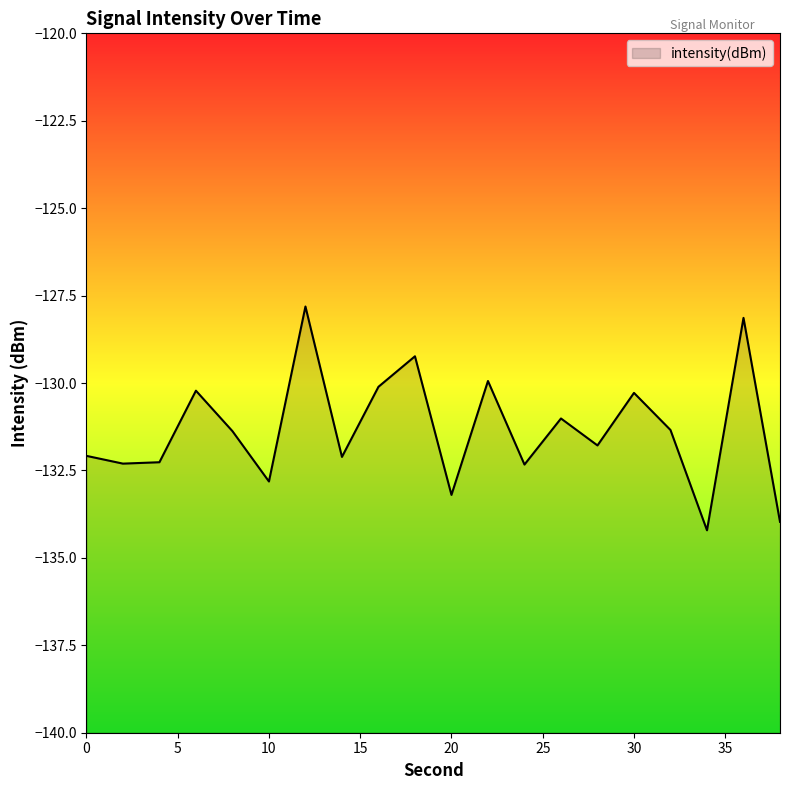

Reading left to right, extract all data points from this chart.

-132.1	-132.3	-132.3	-130.2	-131.4	-132.8	-127.8	-132.1	-130.1	-129.2	-133.2	-129.9	-132.3	-131.0	-131.8	-130.3	-131.3	-134.2	-128.1	-134.0